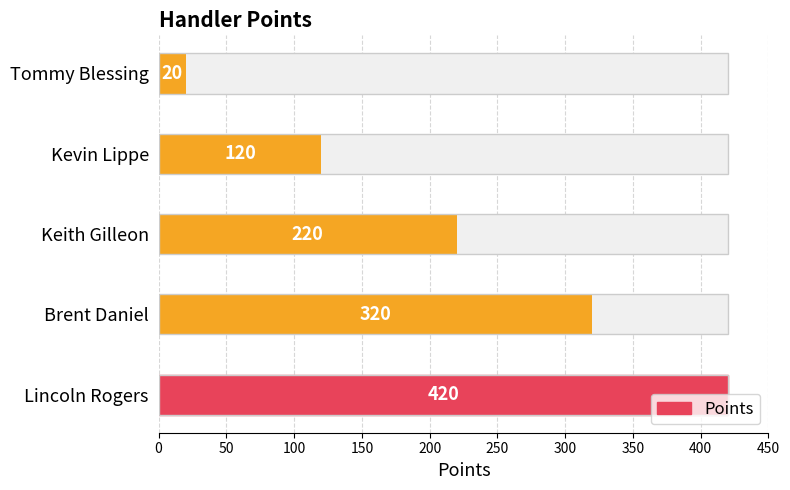

How many series are shown in this chart?

1